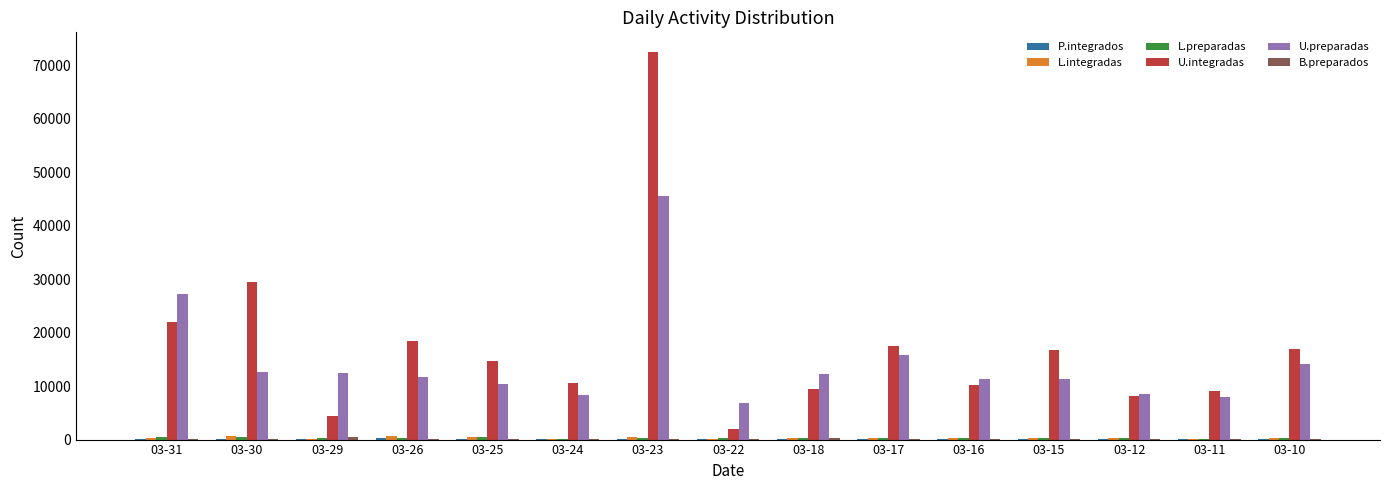

At which category is the sum across all series the highest?

03-23